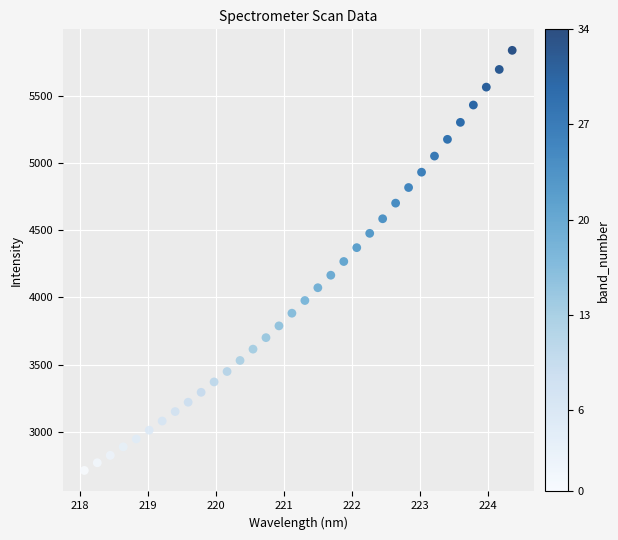

What is the range of Y values (max minus min)?

3129.6